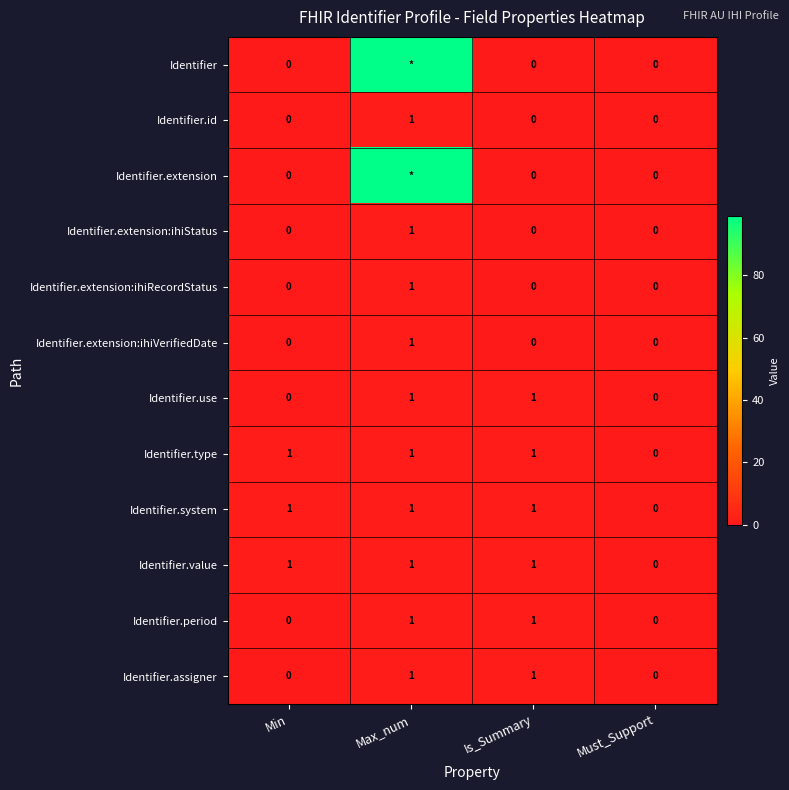

The value of Identifier.period at Is_Summary is 1. True or false?

True